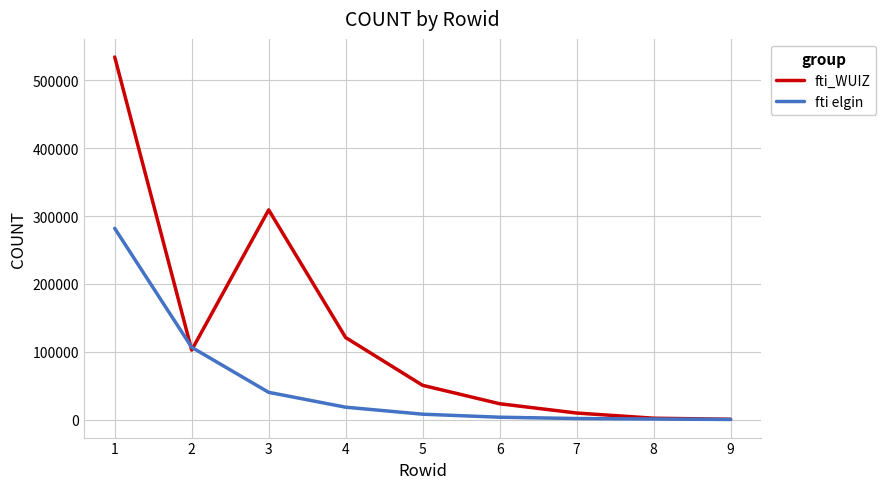

Which series has the largest total across all categories?

fti_WUIZ